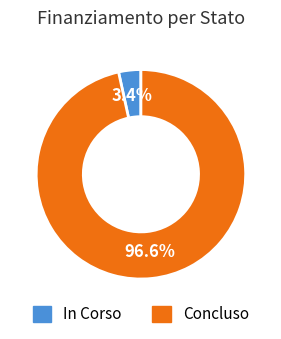

To the nearest percent, what is the average slice percentage?

50%